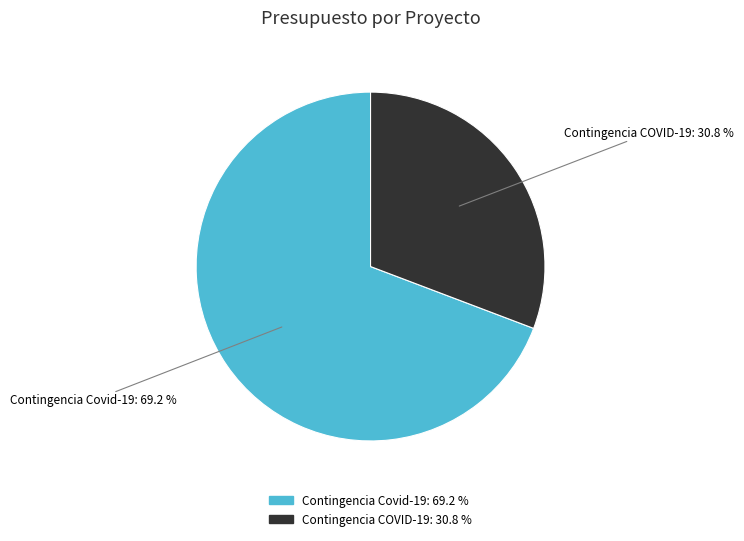

How many segments does this pie chart have?

2